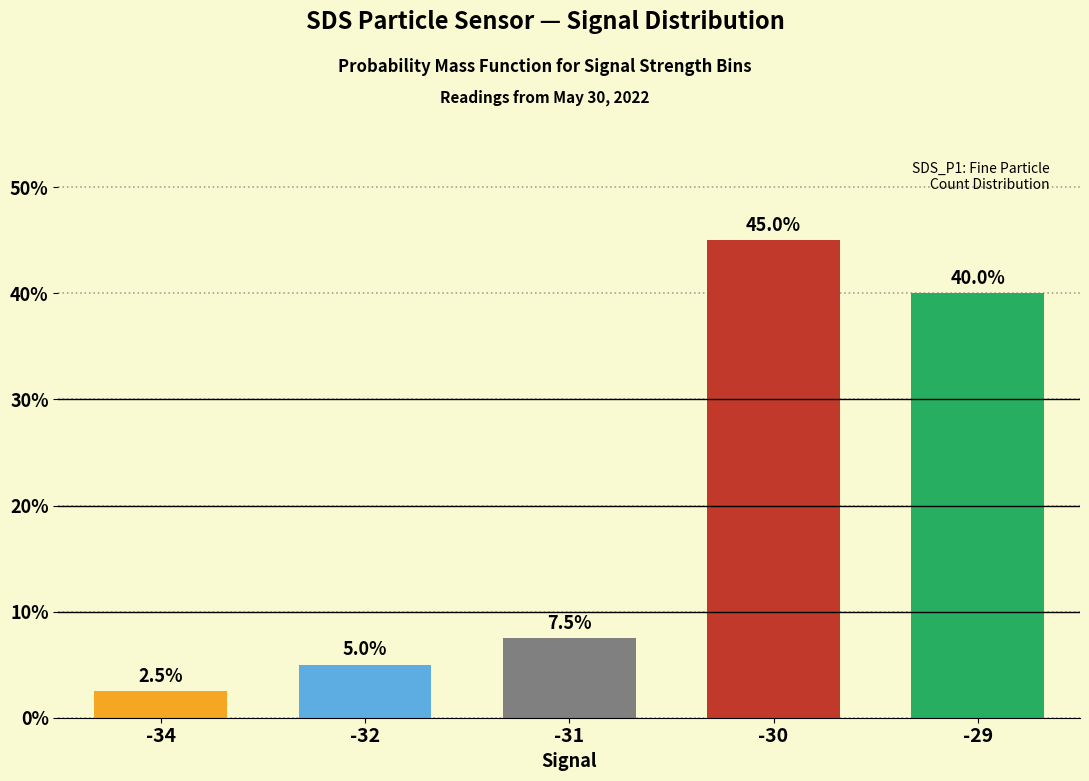

Does the chart contain any negative values?

No